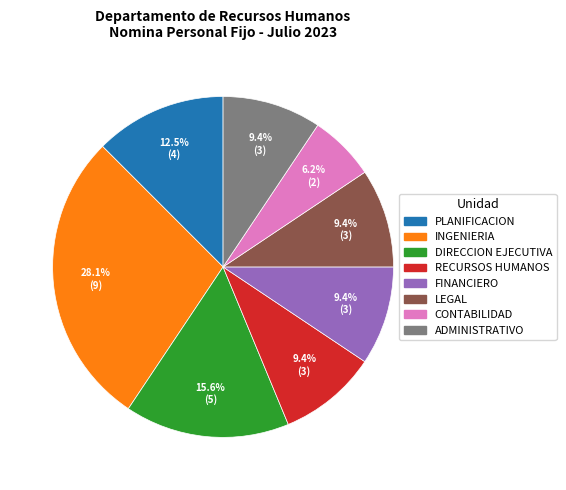

What is the smallest slice in the pie chart?

CONTABILIDAD